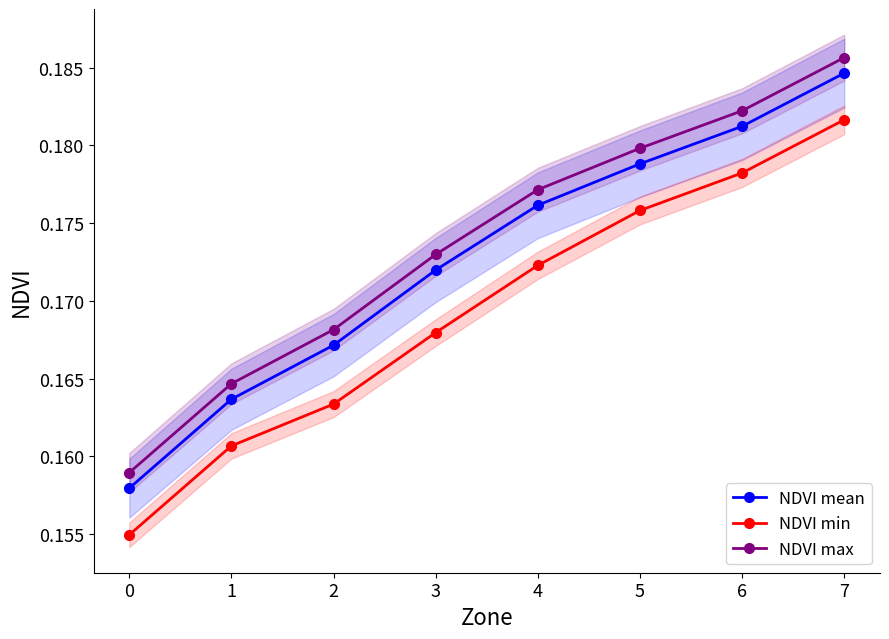

At which category is the sum across all series the highest?

7